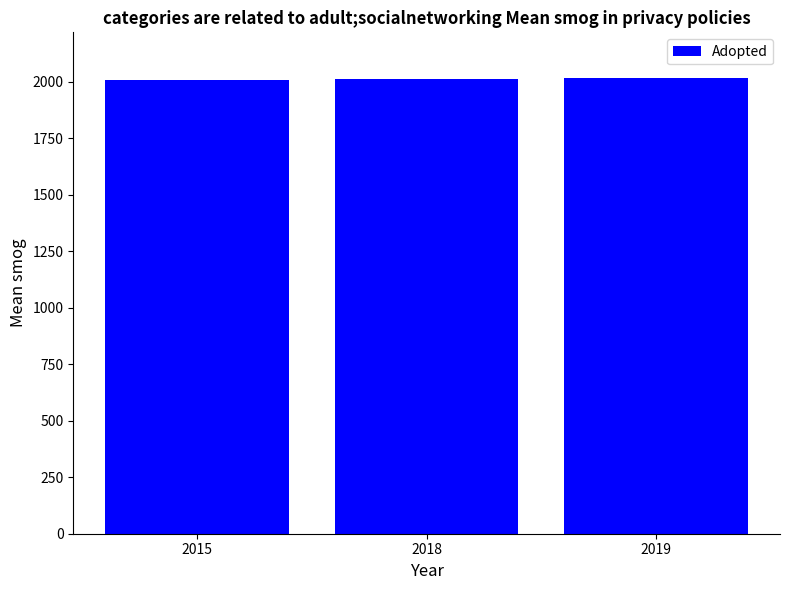

What is the smallest value displayed?

2006.0